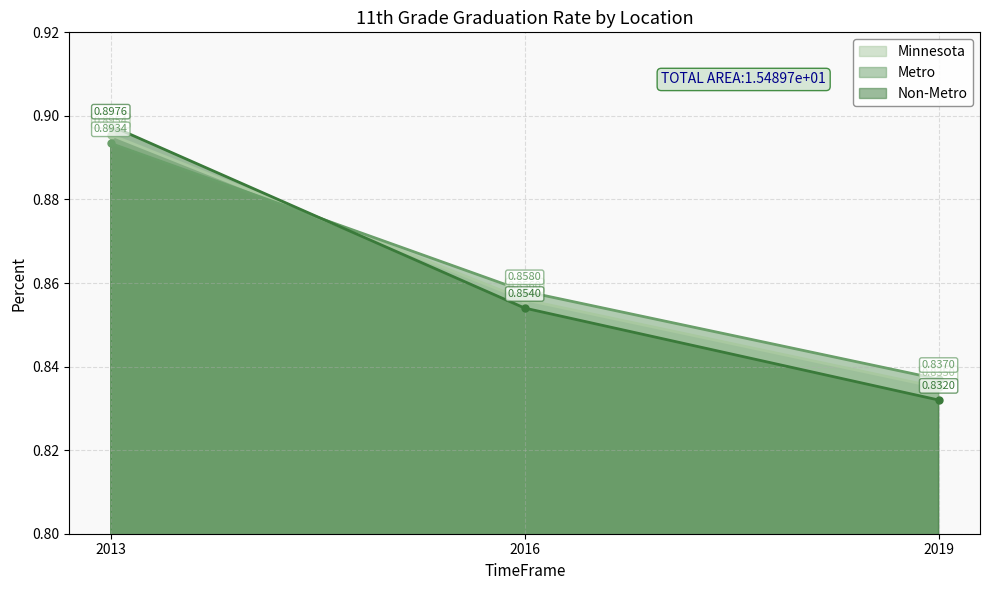

What is the highest value of the Minnesota series?

0.9